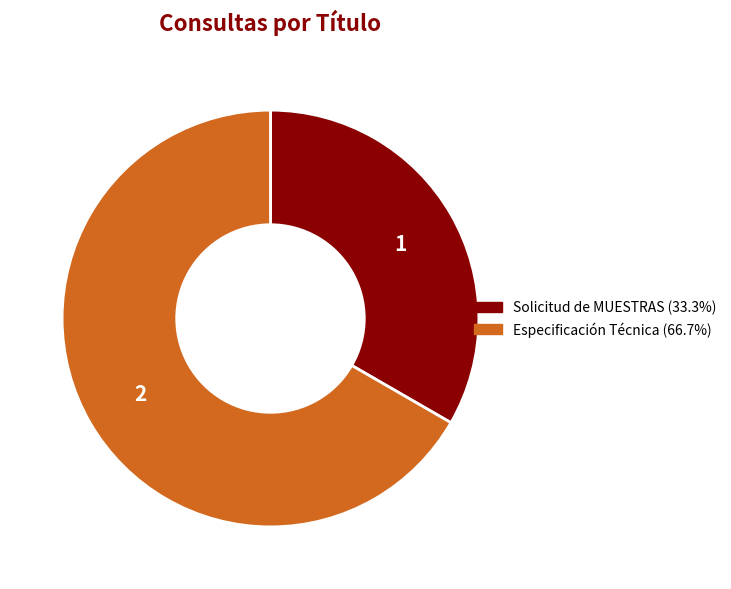

Does any single category account for the majority?

Yes